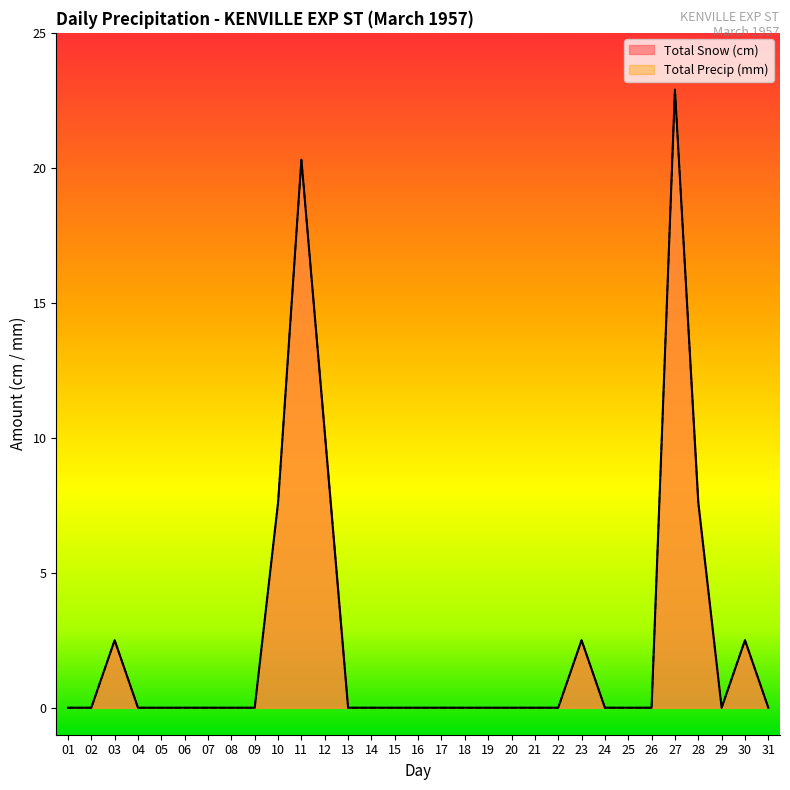

In Total Snow (cm), how many points are higher than both neighbors (excluding endpoints)?

5